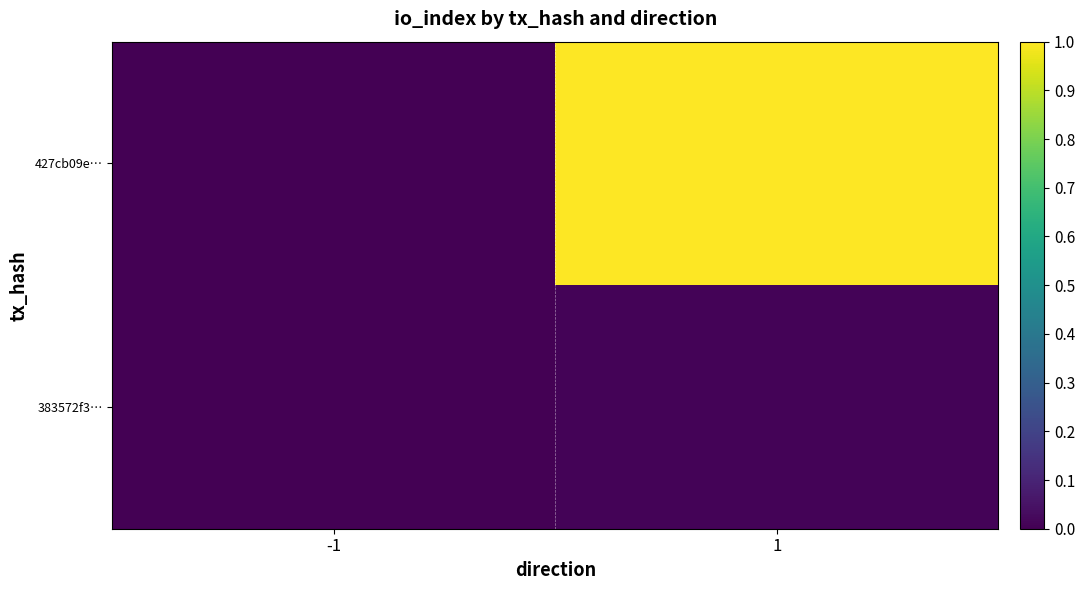

Which label corresponds to the smallest value in the chart?

-1